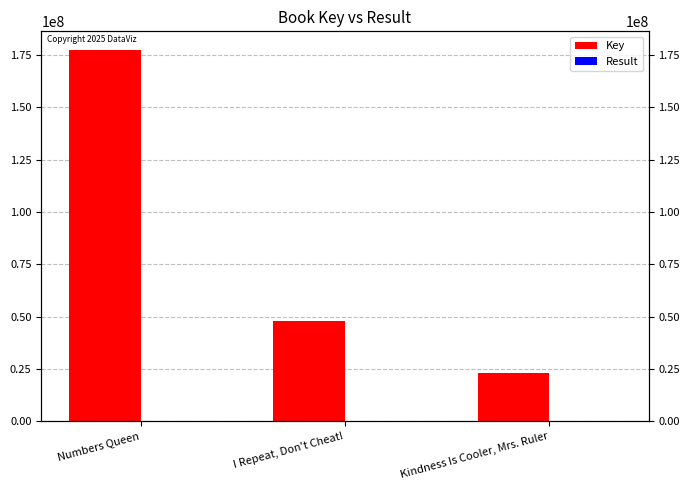

What are all the series names shown in the legend?

Key, Result